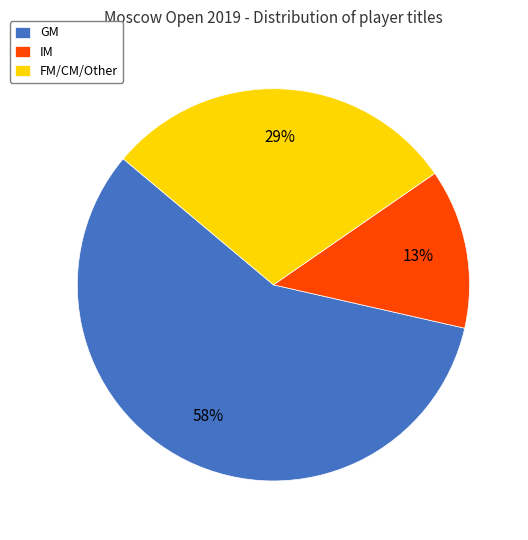

Which slice represents more than half of the pie?

GM